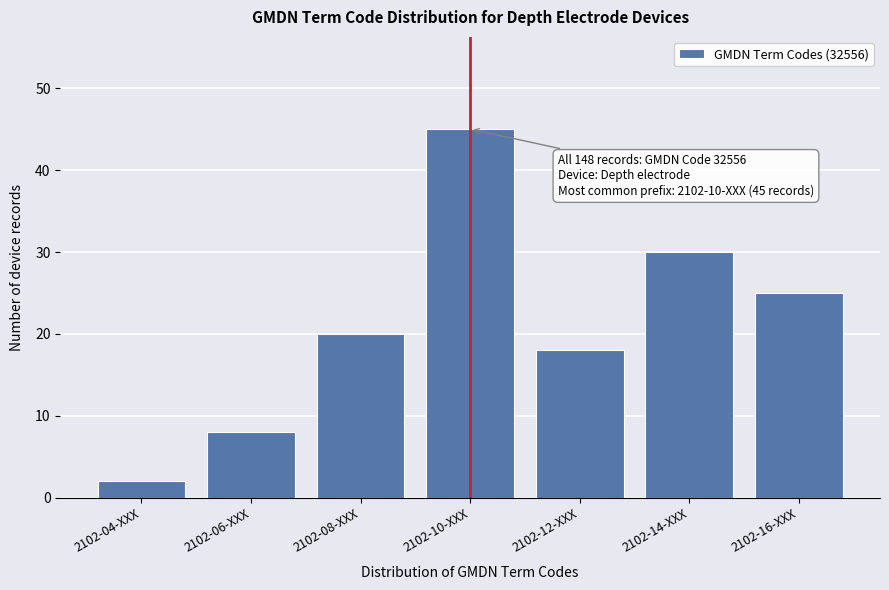

Reading left to right, transcribe all the data shown in this chart.

2102-04-XXX=2	2102-06-XXX=8	2102-08-XXX=20	2102-10-XXX=45	2102-12-XXX=18	2102-14-XXX=30	2102-16-XXX=25